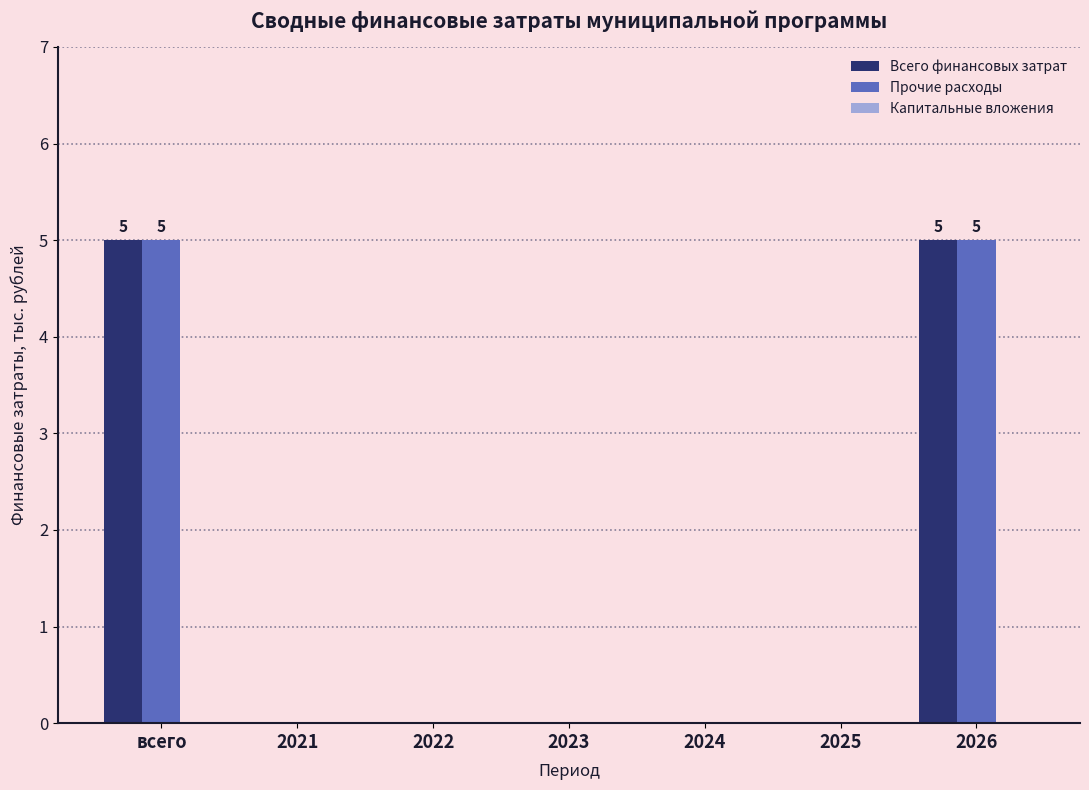

What is the sum of all Всего финансовых затрат values?

10